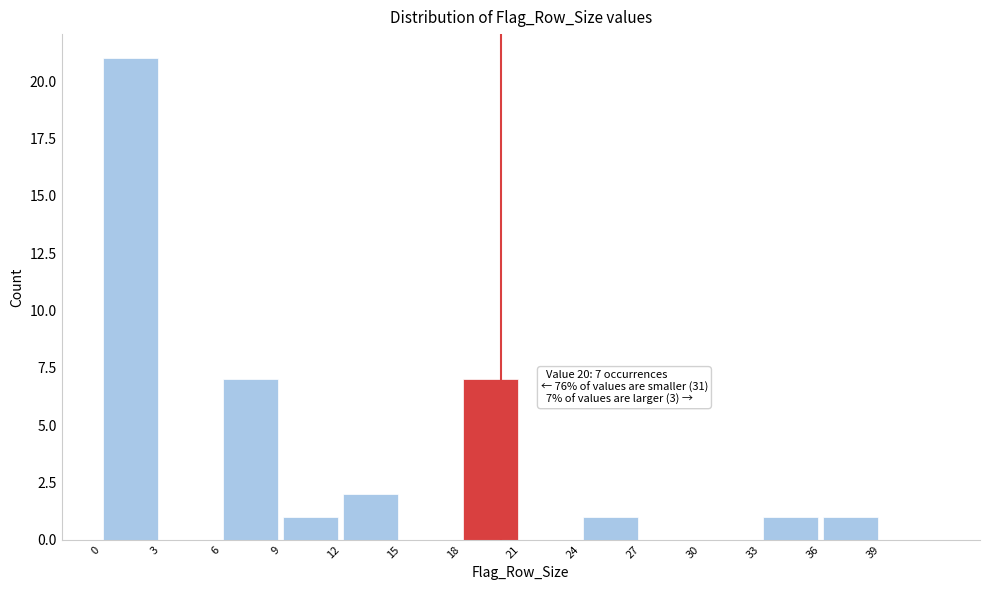

Which range on the x-axis has the tallest bar?

0 to 3